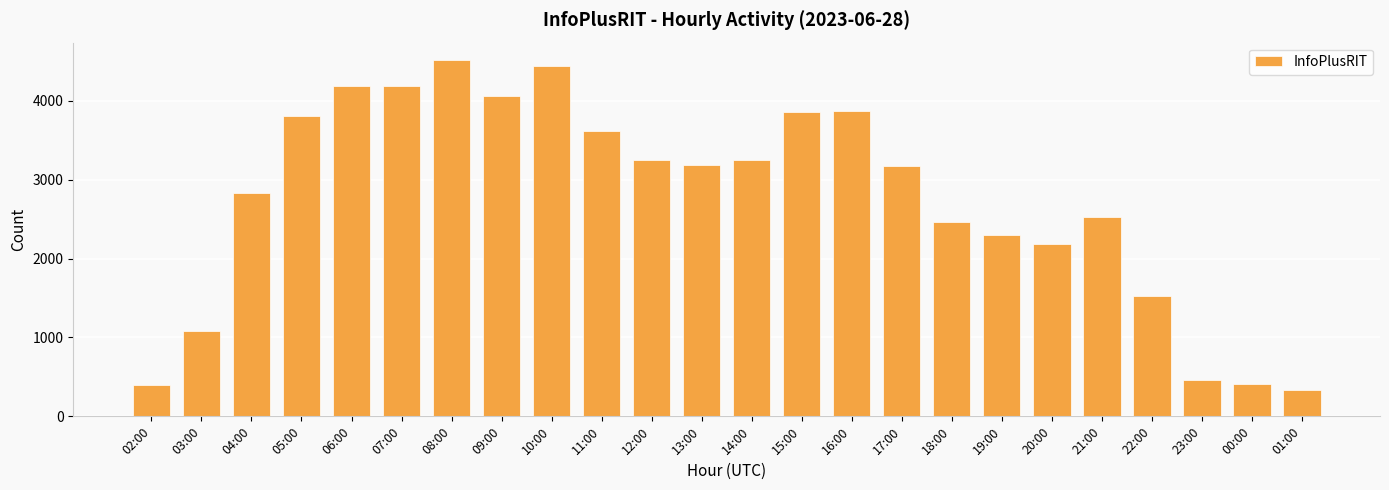

At which label is the value closest to 2424?

18:00